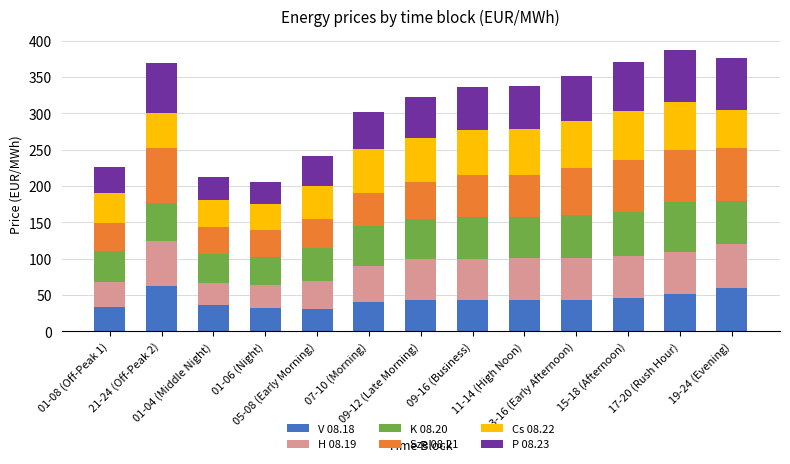

Where does the V 08.18 series first go above 43?

21-24 (Off-Peak 2)